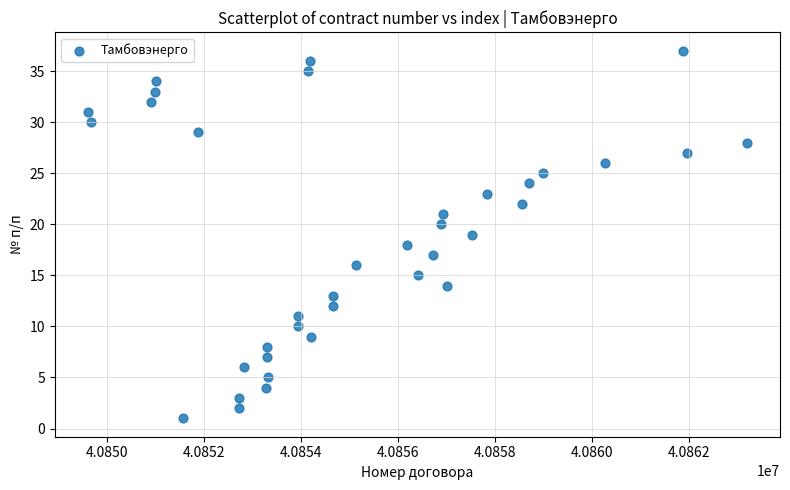

What is the range of Y values (max minus min)?

36